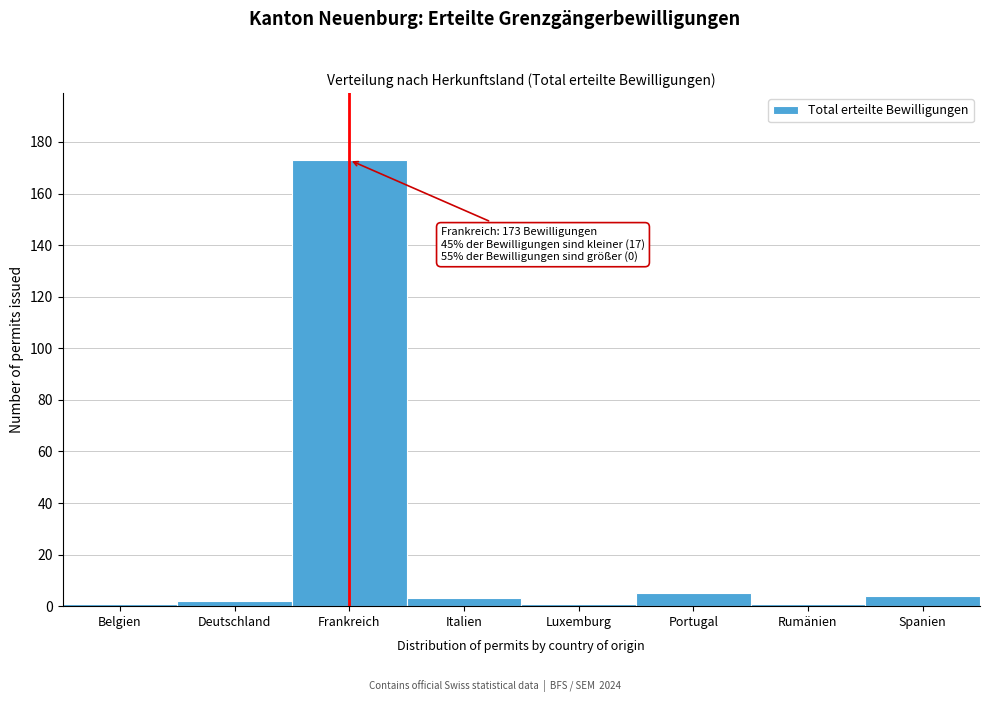

Reading right to left, list all the values displayed in this chart.

4	1	5	1	3	173	2	1